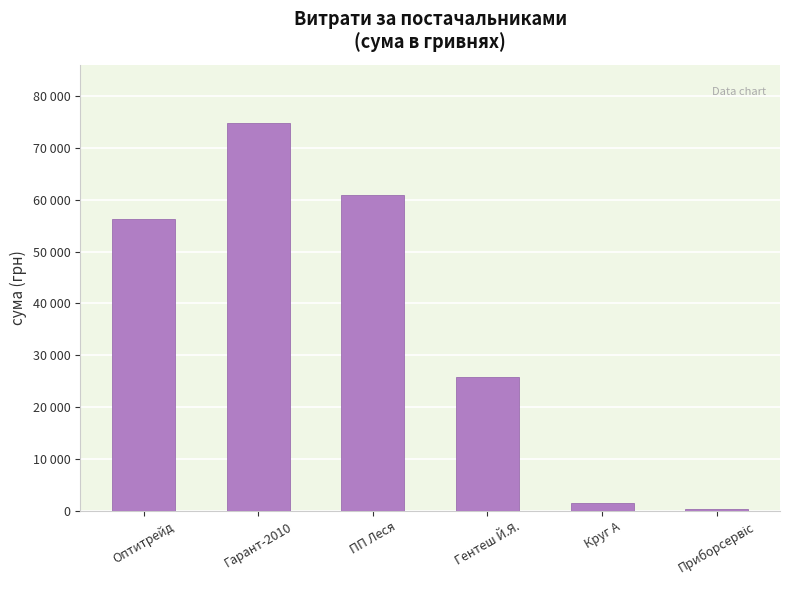

What is the minimum value shown in the chart?

388.9